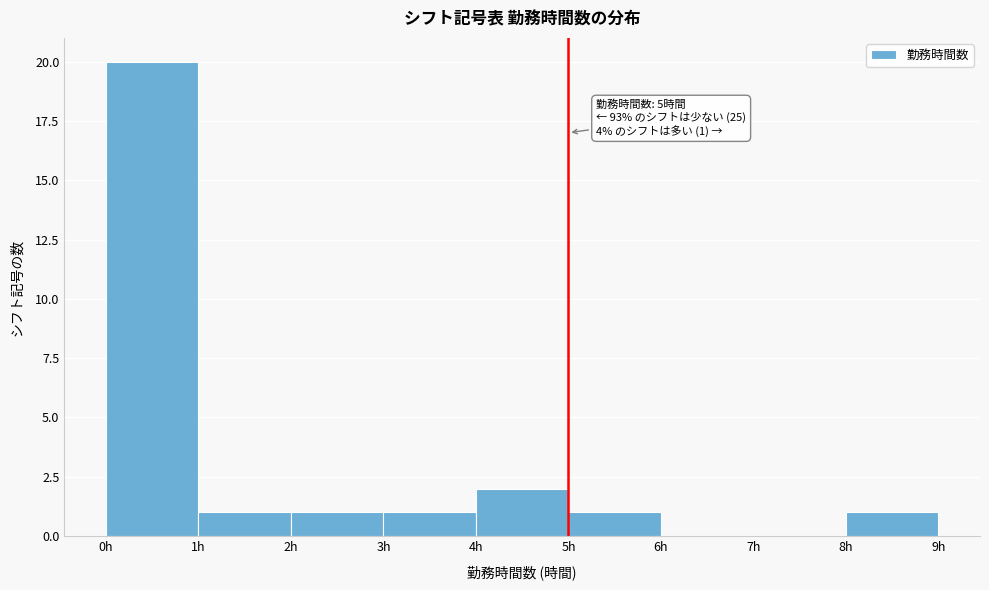

Over which range of the x-axis is the bar tallest?

0 to 1